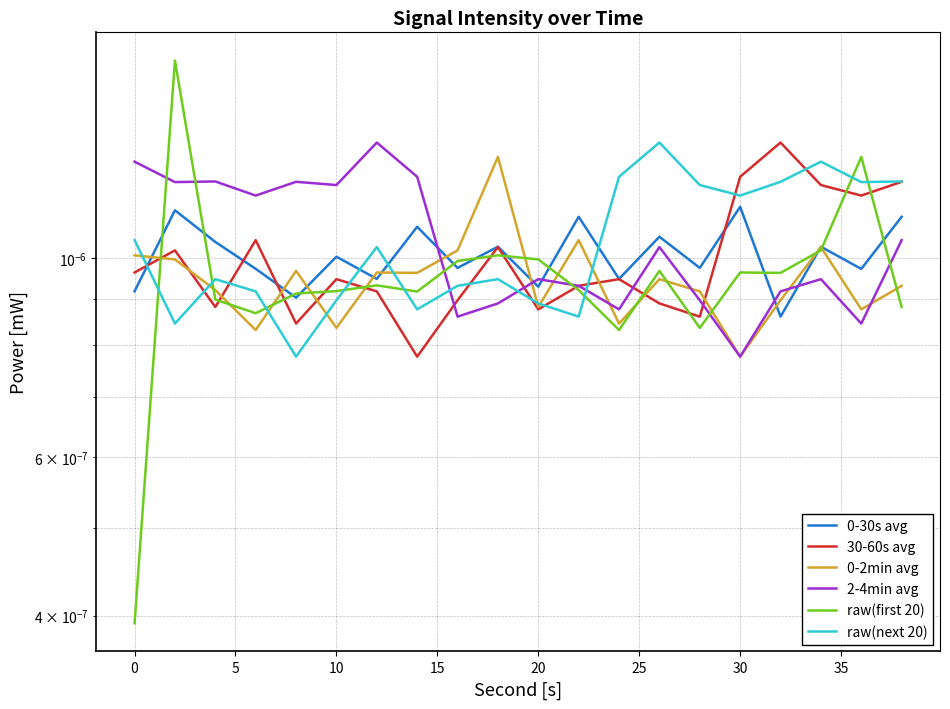

Which series ends up on top after the final intersection of 30-60s avg and 2-4min avg?

30-60s avg